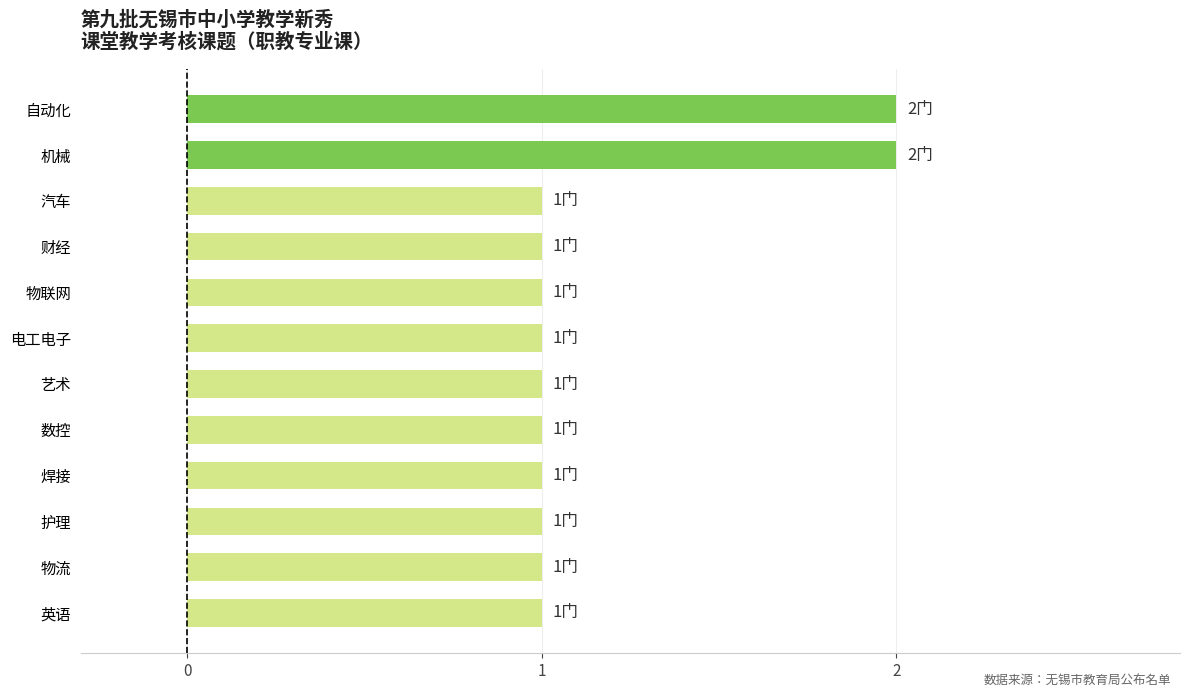

What is the sum of all values?

14